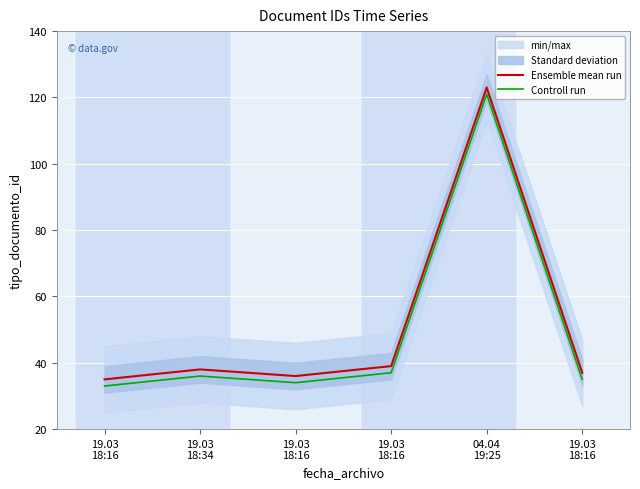

At which label does Controll run first exceed 36?

19.03
18:16